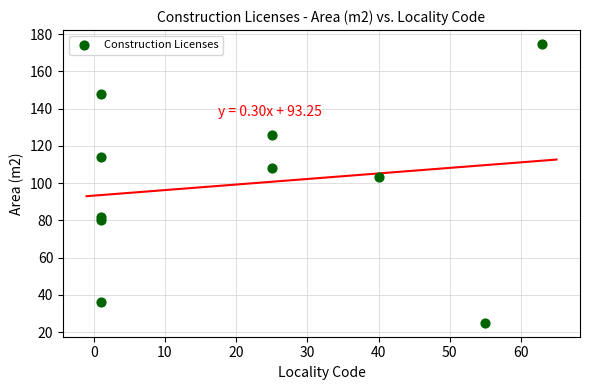

What is the average X value?

21.3